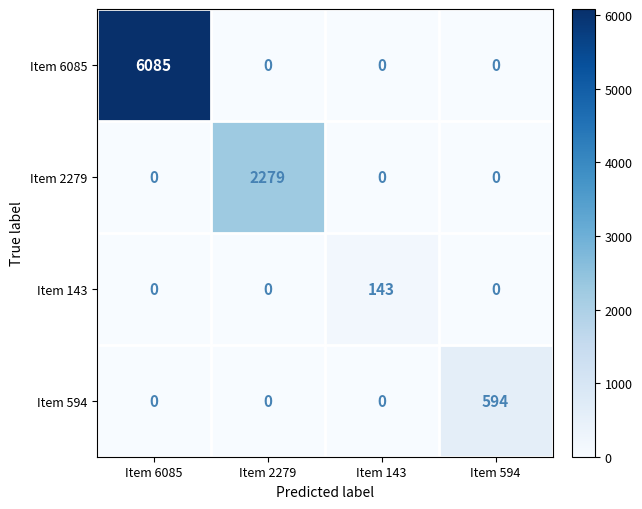

Rank the series by their maximum value, from lowest to highest.

Item 143, Item 594, Item 2279, Item 6085